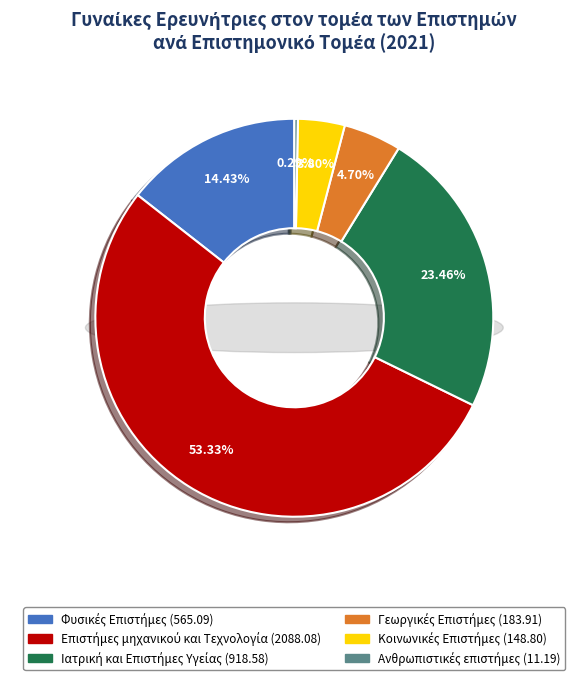

True or false: Κοινωνικές Επιστήμες accounts for 4% of the total.

True